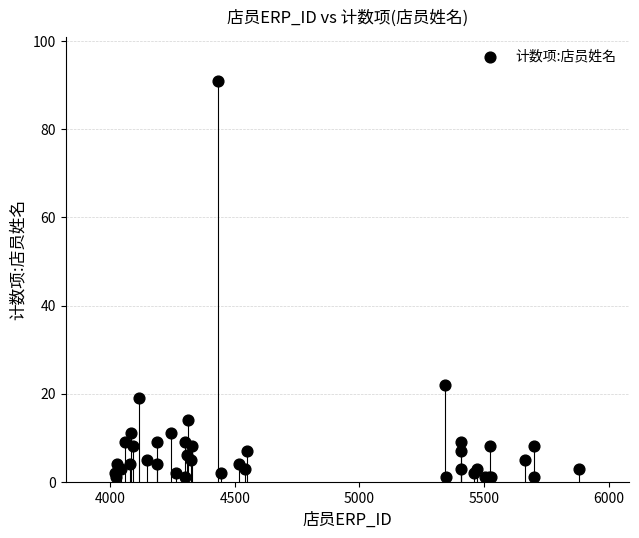

What Y value in the scatter plot is closest to 46?

22